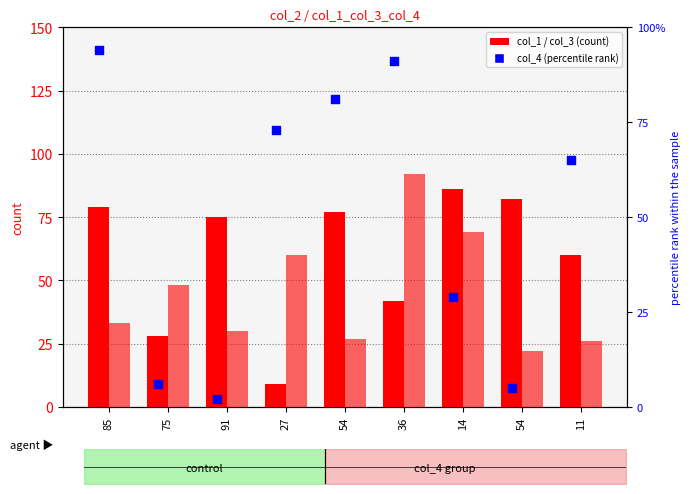

What are all the series names shown in the legend?

col_1, col_3, col_4